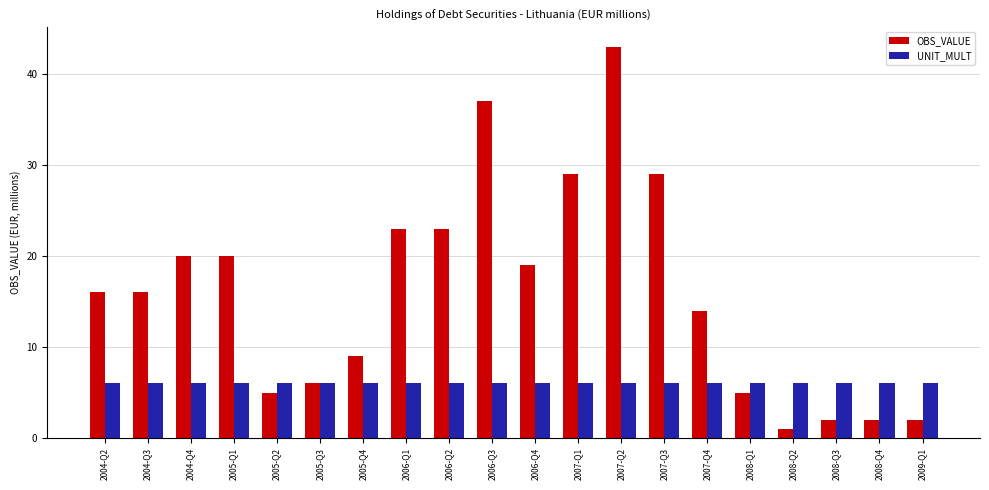

Are the bars horizontal?

No